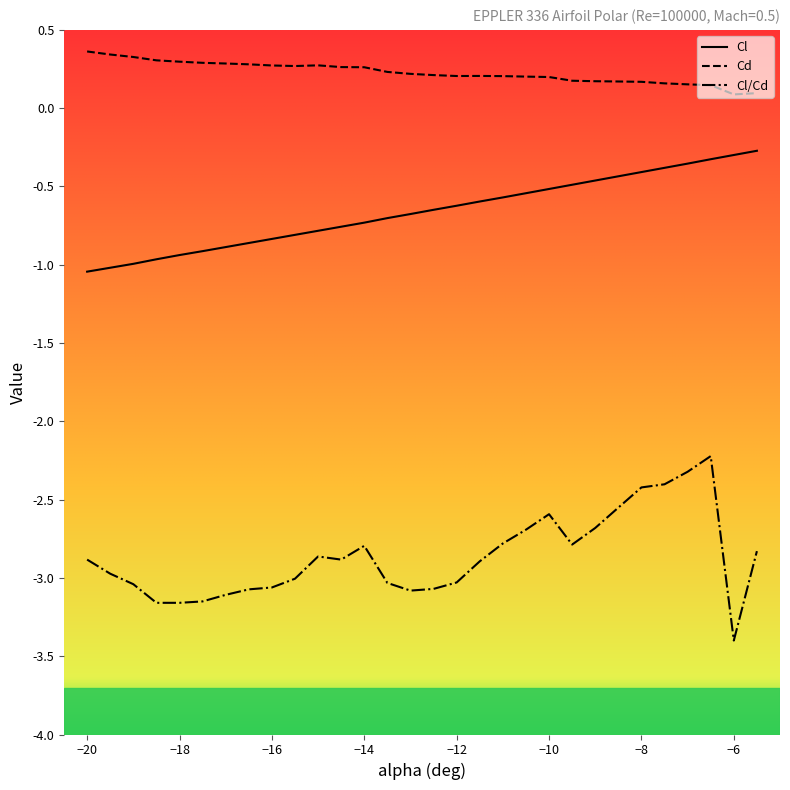

Which series has the largest range (max minus min)?

Cl/Cd